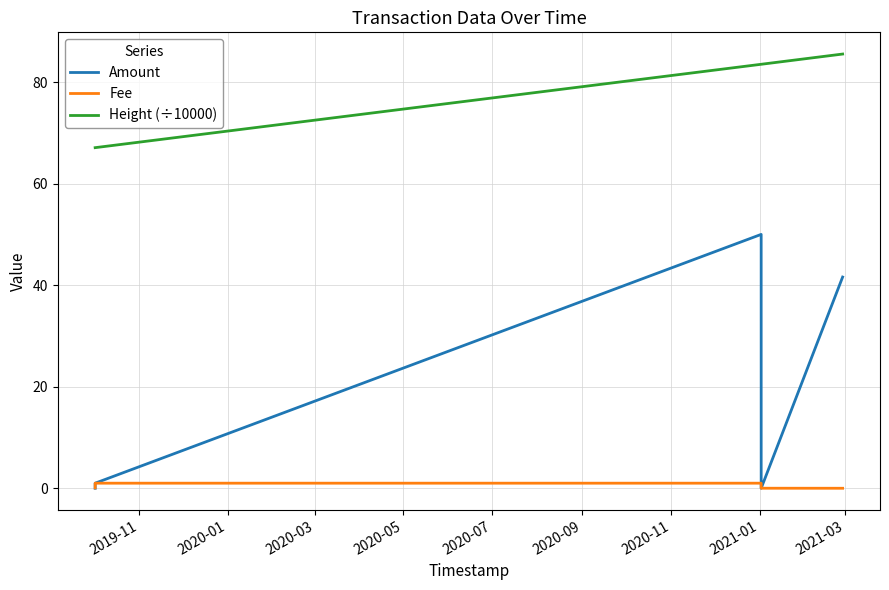

What is the greatest value displayed?

85.5